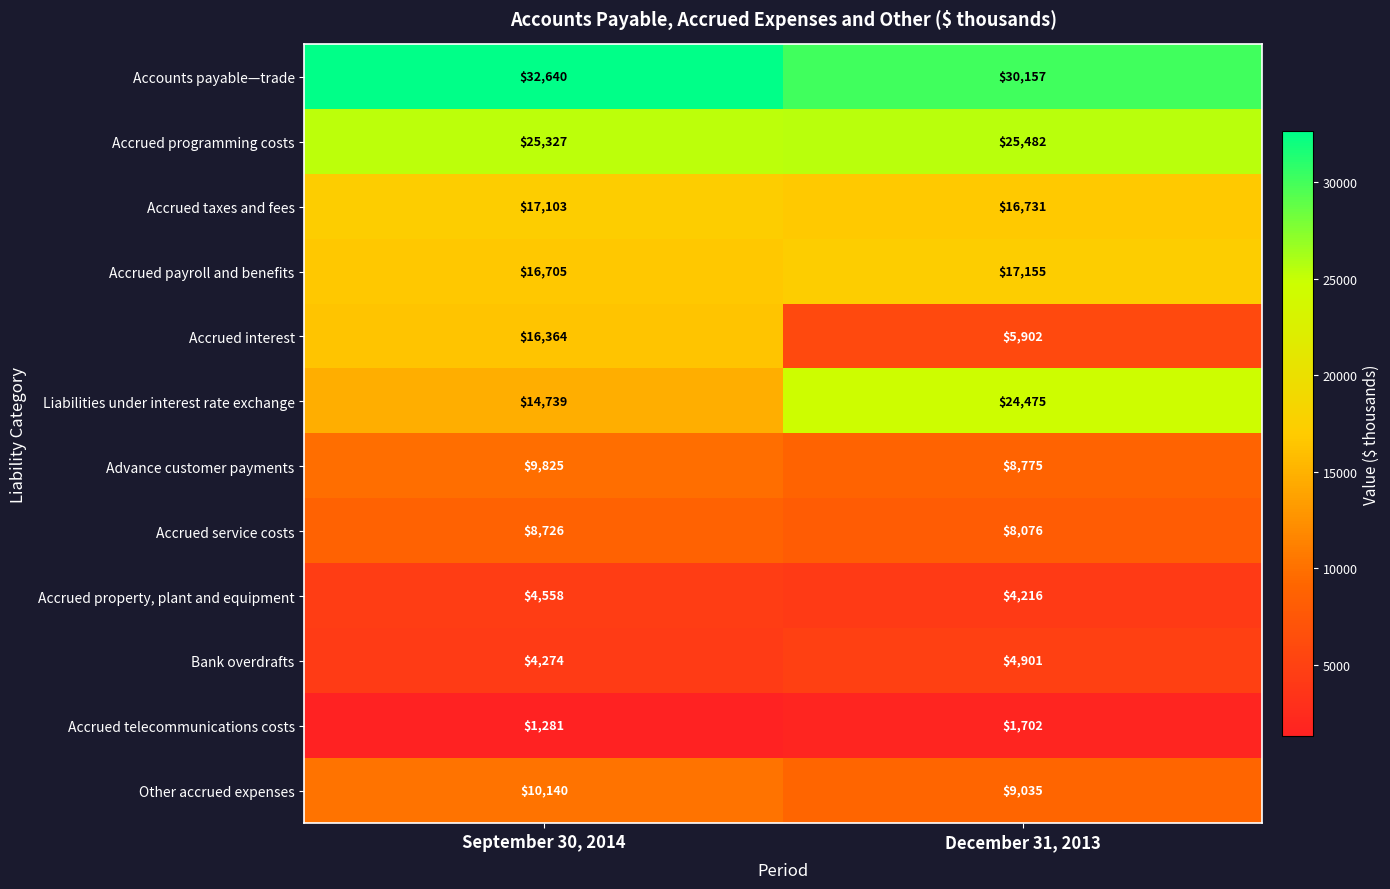

What is the total value across all series at December 31, 2013?

156607